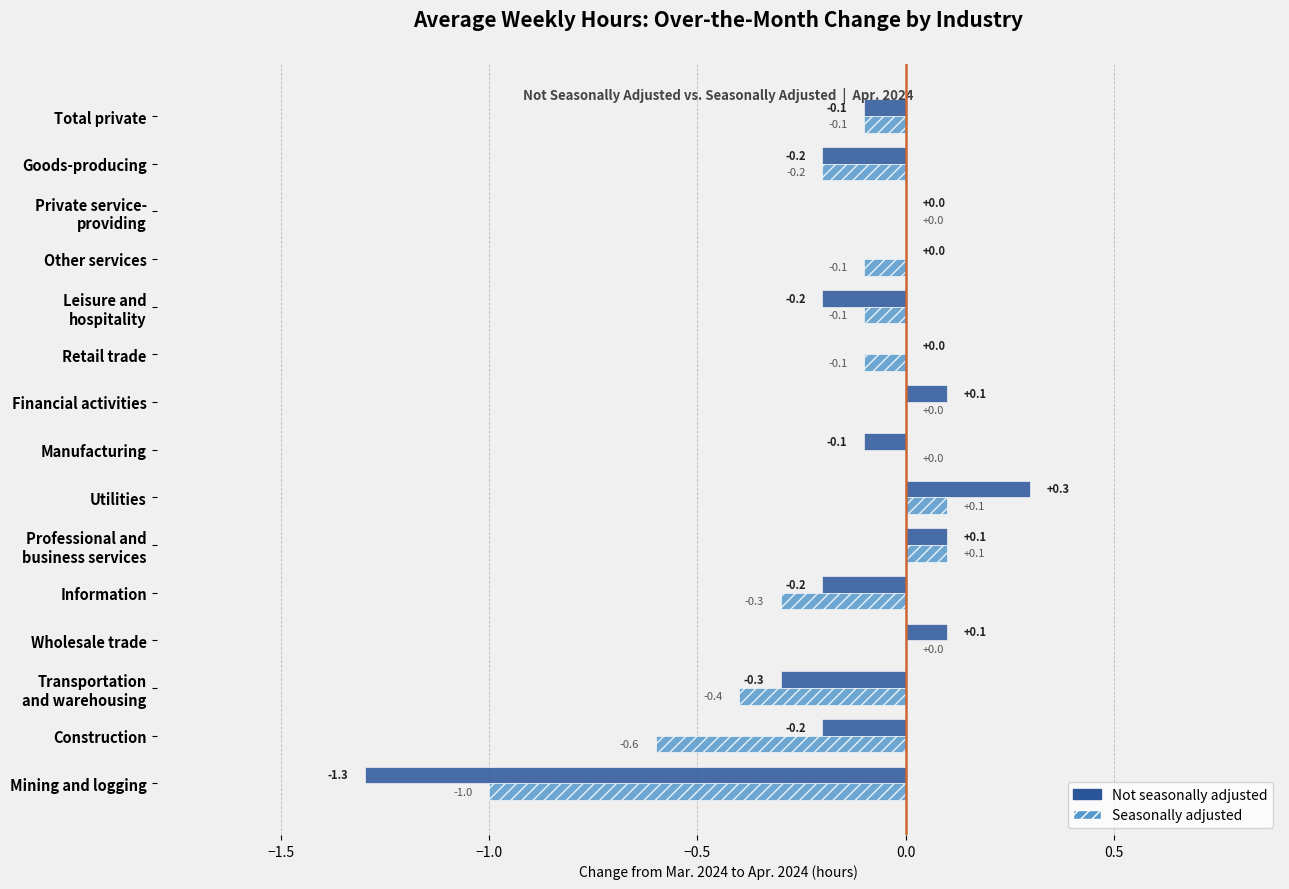

What is the sum of all Not seasonally adjusted values?

-2.0